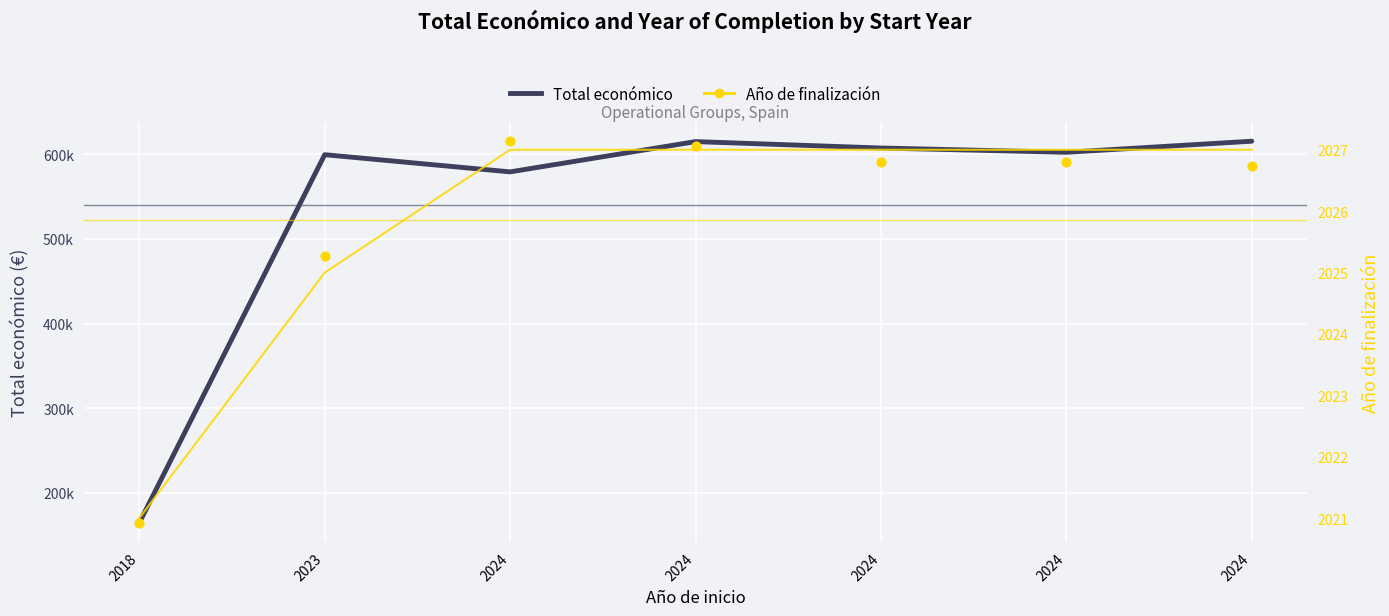

Which series reaches the maximum Y coordinate?

Total económico